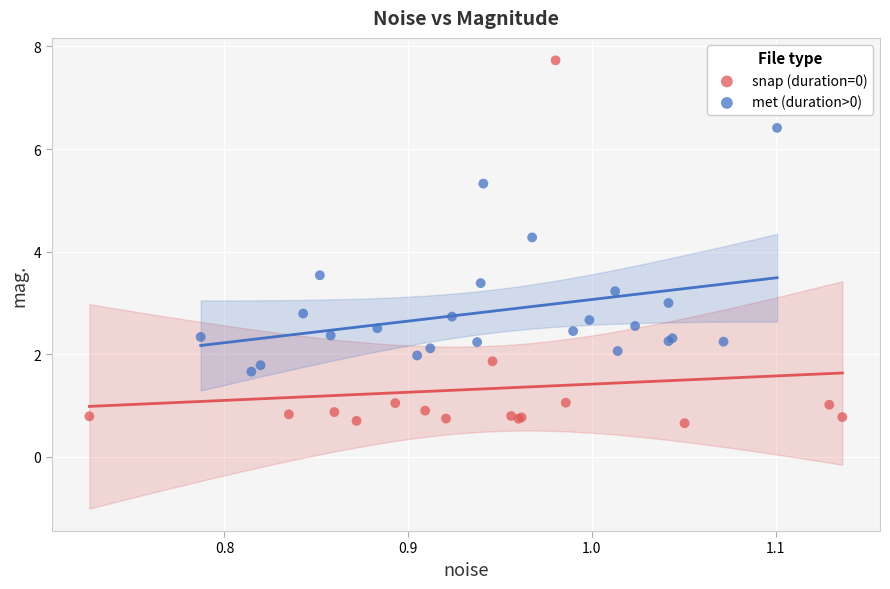

Which series has the widest spread of Y values?

snap (duration=0)